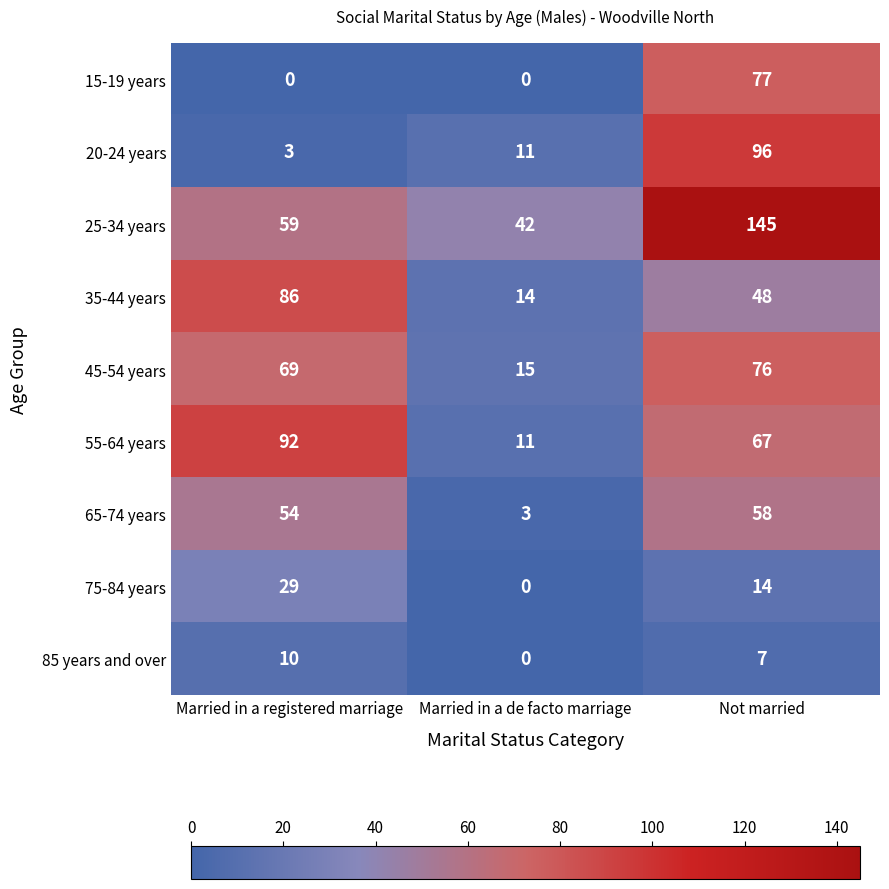

What is the difference between the 45-54 years values at Married in a registered marriage and Married in a de facto marriage?

54